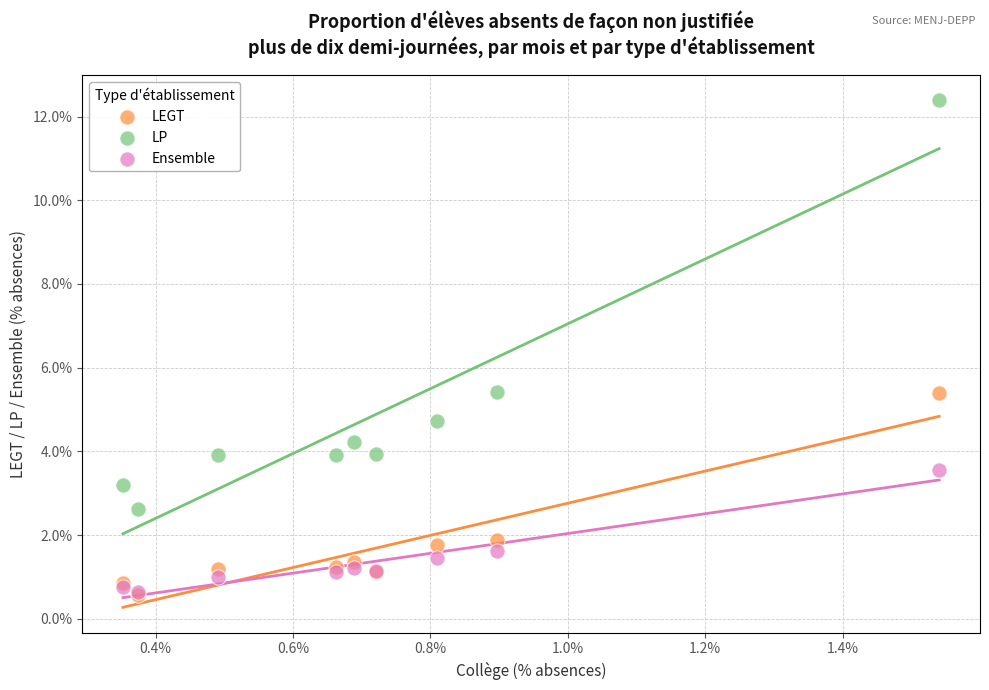

Which series reaches the maximum Y coordinate?

LP